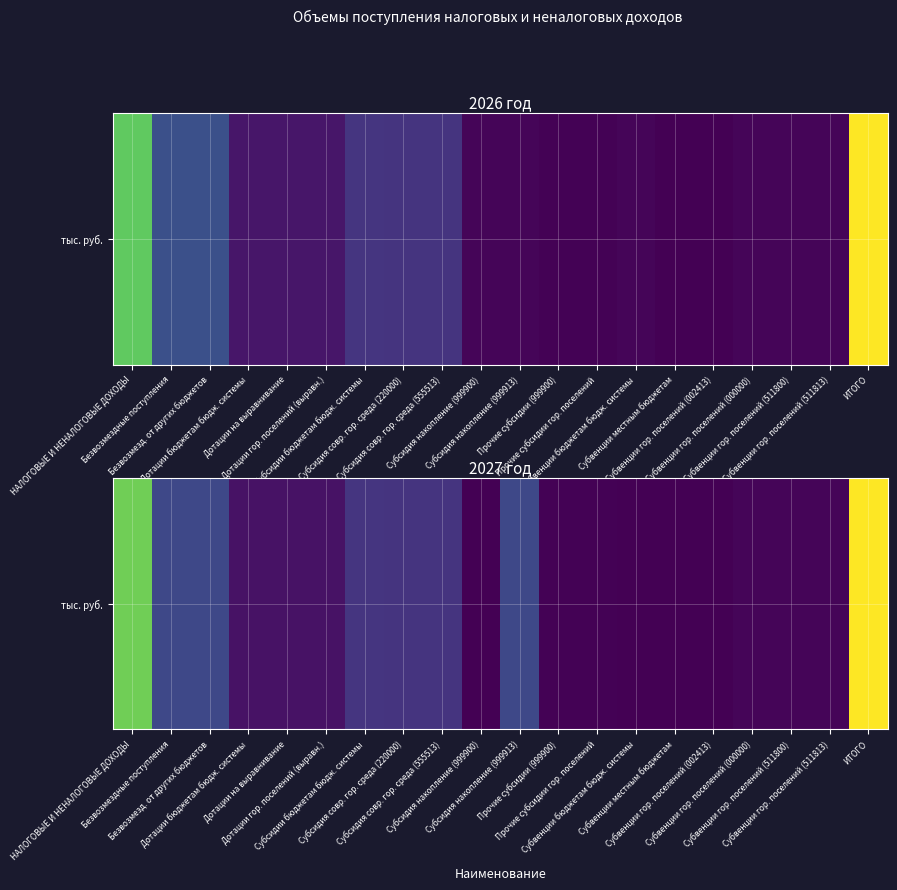

Reading right to left, what are all the values shown in this chart?

ИТОГО=30002.9	Субвенции гор. поселений (511813)=441.0	Субвенции гор. поселений (511800)=441.0	Субвенции гор. поселений (000000)=441.0	Субвенции гор. поселений (002413)=6.7	Субвенции местным бюджетам=6.7	Субвенции бюджетам бюдж. системы=6.7	Прочие субсидии гор. поселений=134.2	Прочие субсидии (999900)=134.2	Субсидия накопление (999913)=6539.0	Субсидия накопление (999900)=0.0	Субсидия совр. гор. среда (555513)=4500.0	Субсидия совр. гор. среда (220000)=4500.0	Субсидии бюджетам бюдж. системы=4617.4	Дотации гор. поселений (выравн.)=1458.0	Дотации на выравнивание=1458.0	Дотации бюджетам бюдж. системы=1458.0	Безвозмезд. от других бюджетов=6539.9	Безвозмездные поступления=6539.9	НАЛОГОВЫЕ И НЕНАЛОГОВЫЕ ДОХОДЫ=23463.0